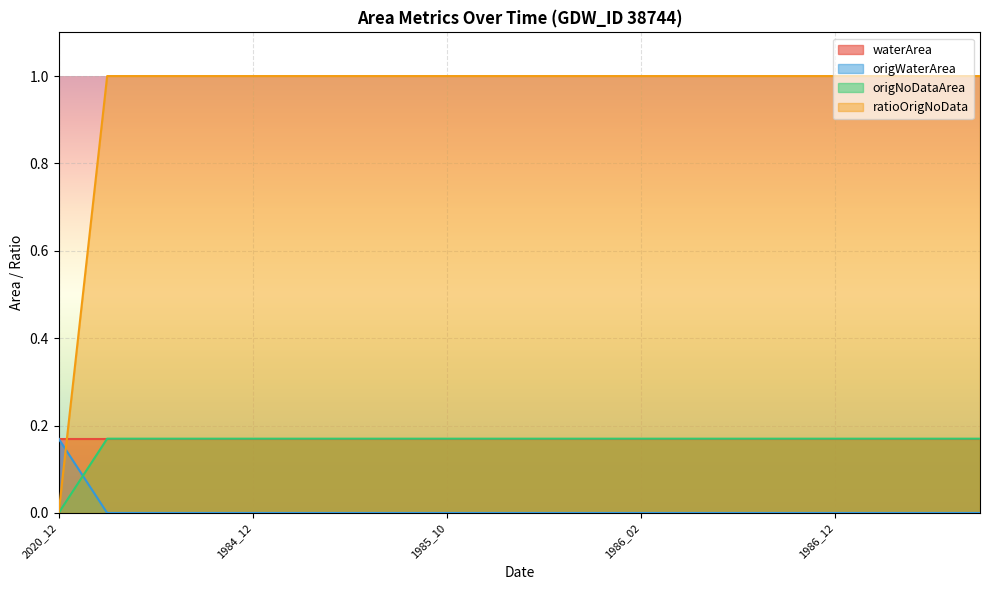

What is the sum of the ratioOrigNoData values at 1986_12 and 1986_03?

0.3